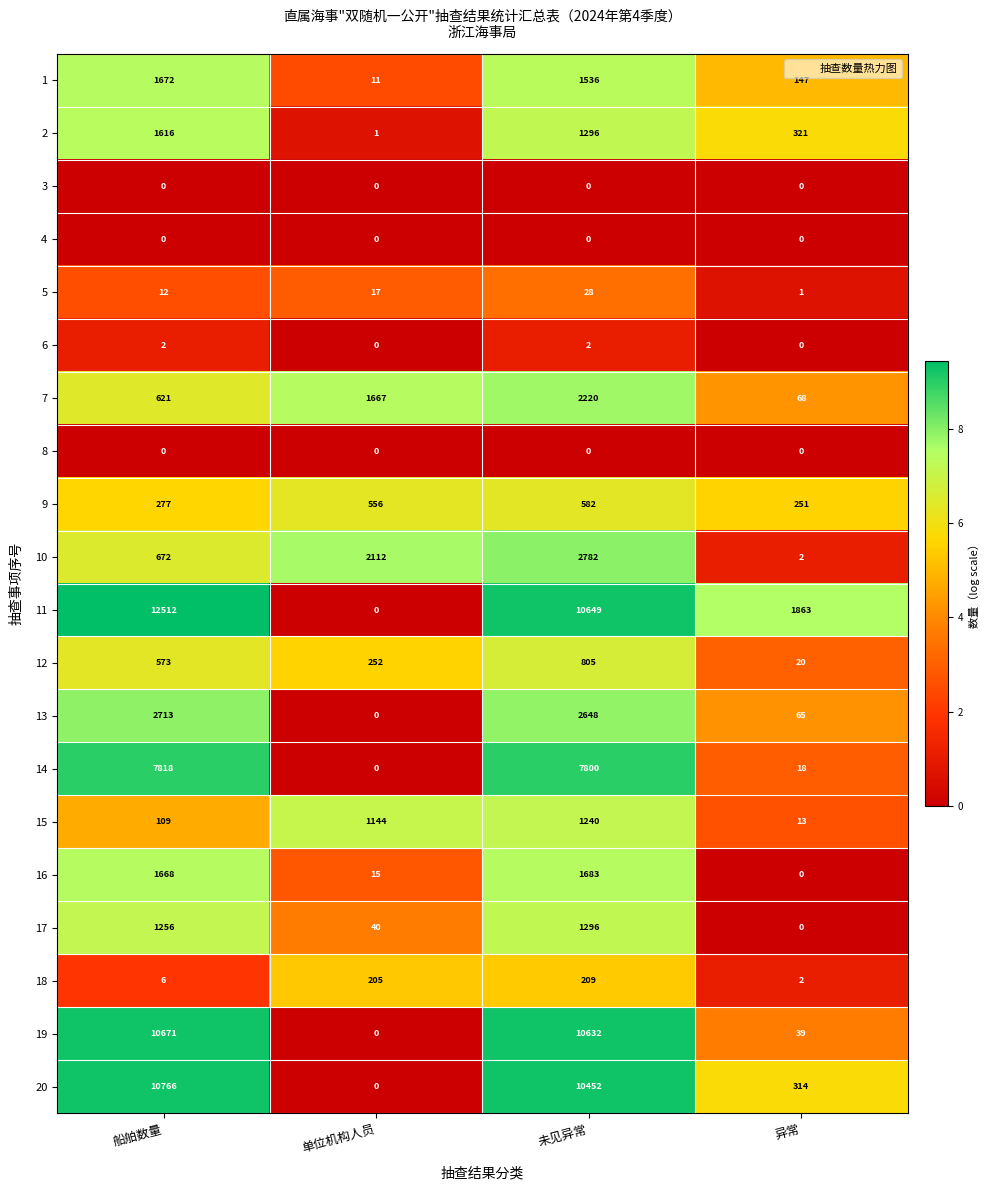

At which label is 7 closest to 1144?

船舶数量